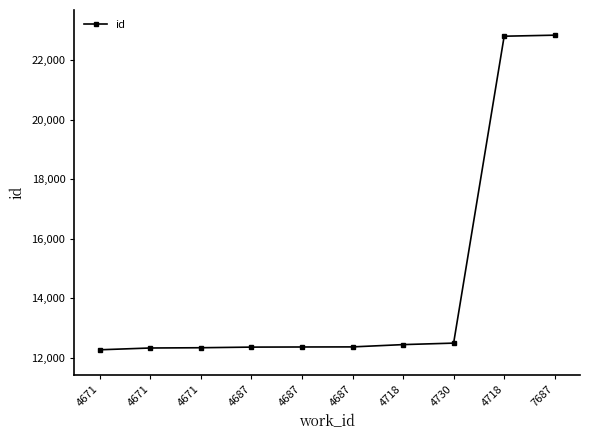

Which category has the lowest value across all series?

4671